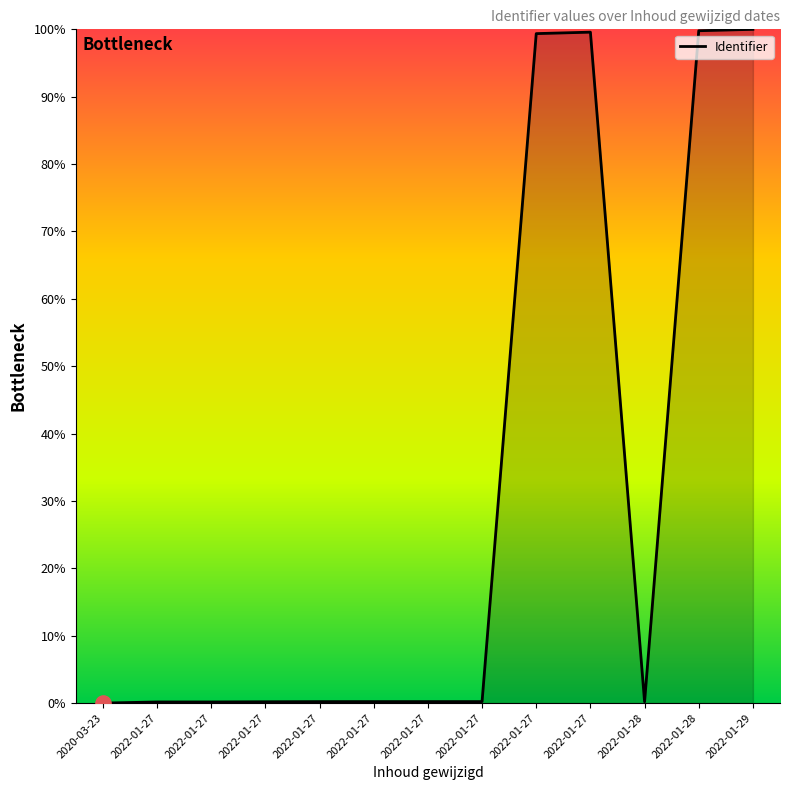

Which has a higher value, 2022-01-27 or 2022-01-27?

2022-01-27